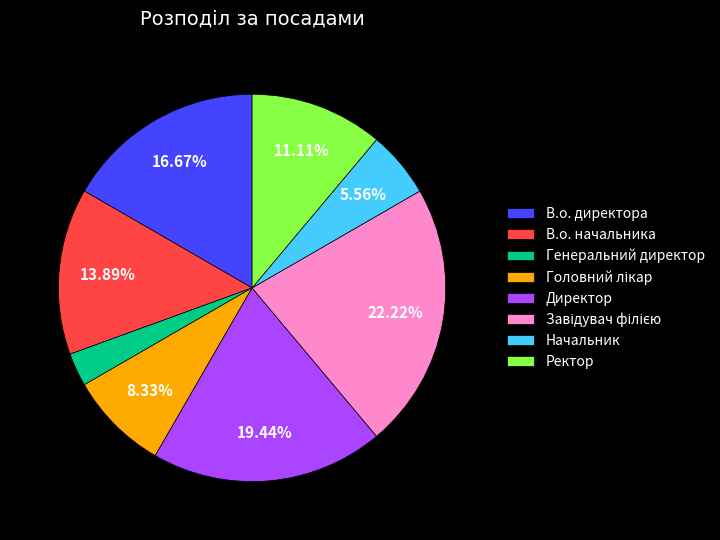

To the nearest percent, what is the difference between the Начальник and Генеральний директор slice percentages?

3%